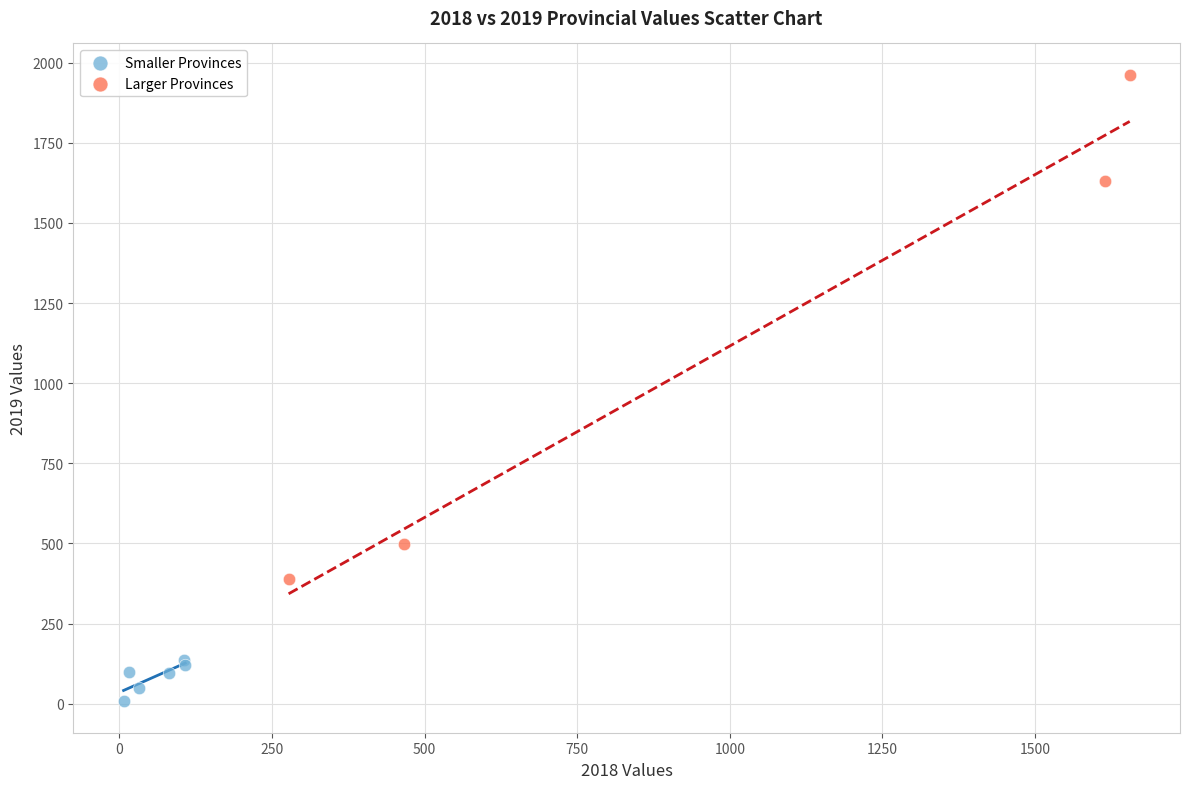

Which series reaches the maximum Y coordinate?

Larger Provinces